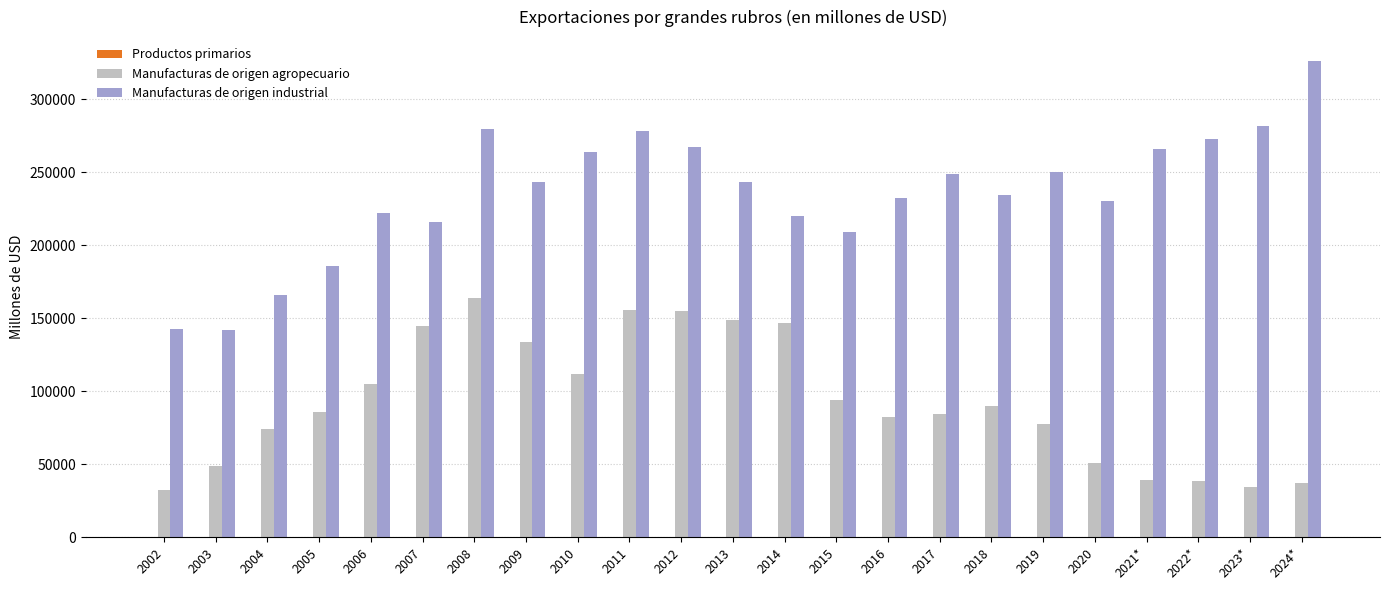

Which category has the highest value across all series?

2024*